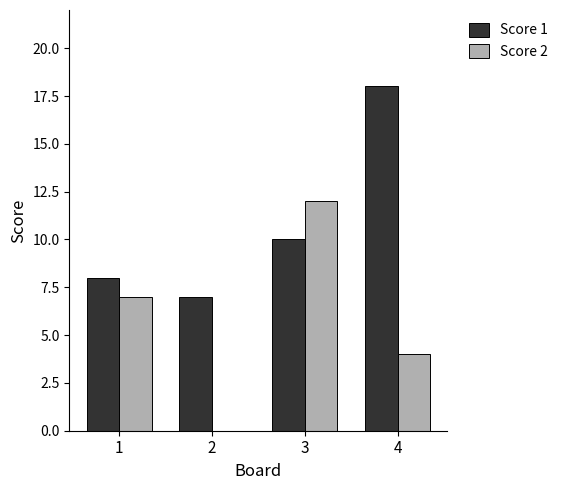

What is the sum of the Score 1 values at 4 and 3?

28